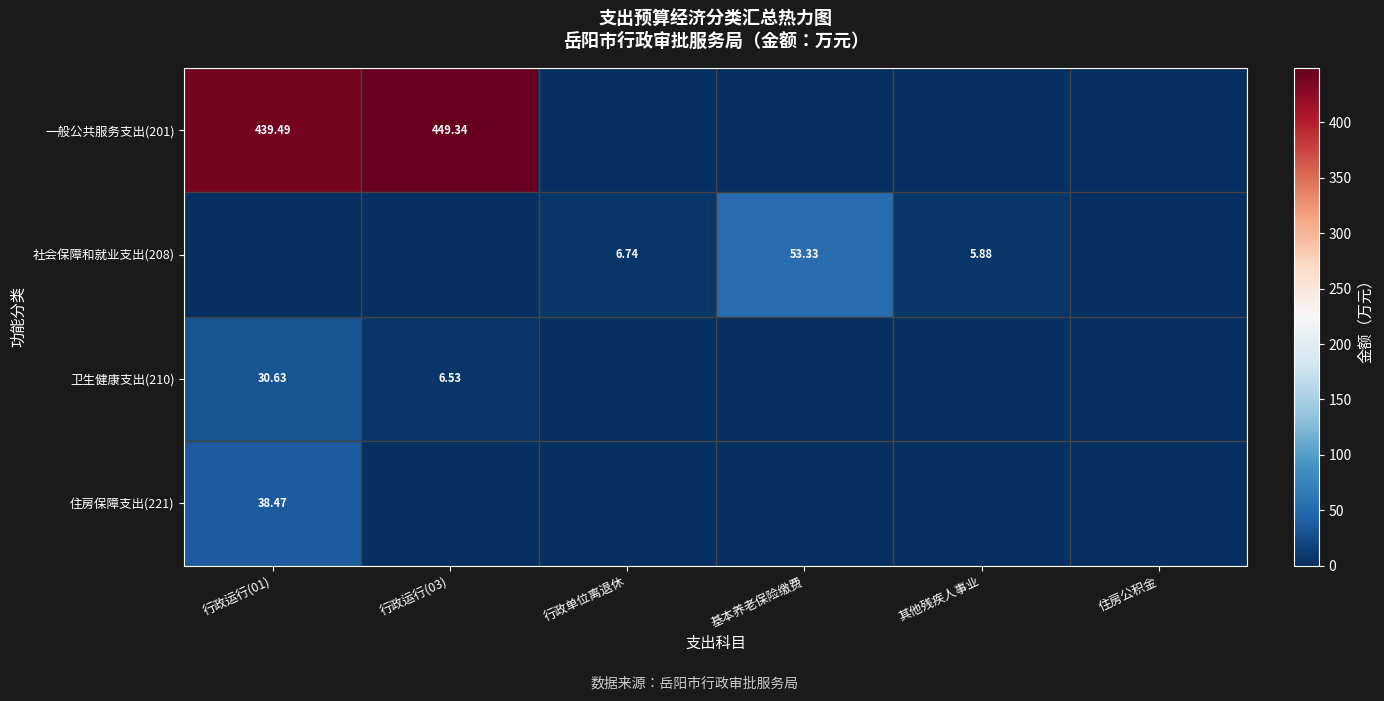

Rank the series at 行政运行(03) from lowest to highest value.

社会保障和就业支出(208), 住房保障支出(221), 卫生健康支出(210), 一般公共服务支出(201)